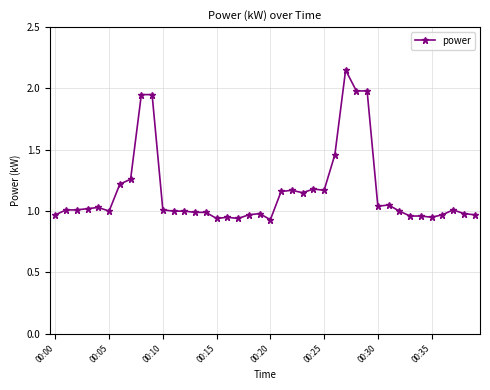

True or false: there are more than 2 points higher than both neighbors.

True